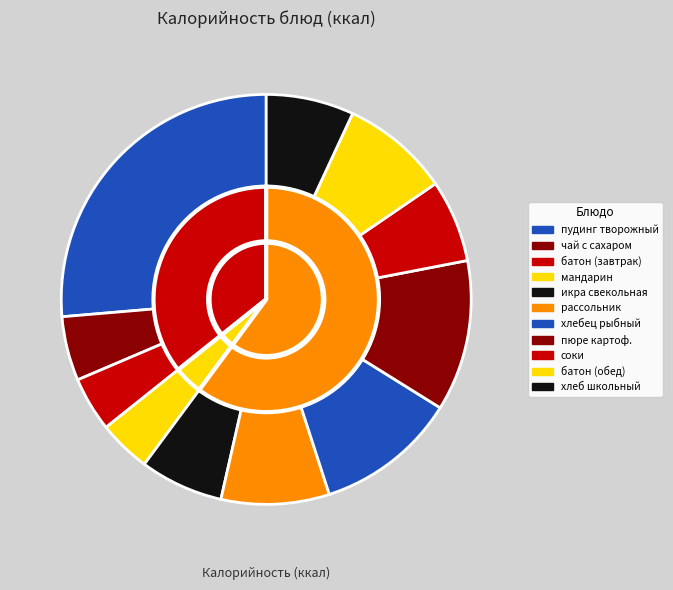

To the nearest percent, what is the combined percentage of батон нарезной обогащенный (завтрак) and соки овощные, плодовые, ягодные?

11%